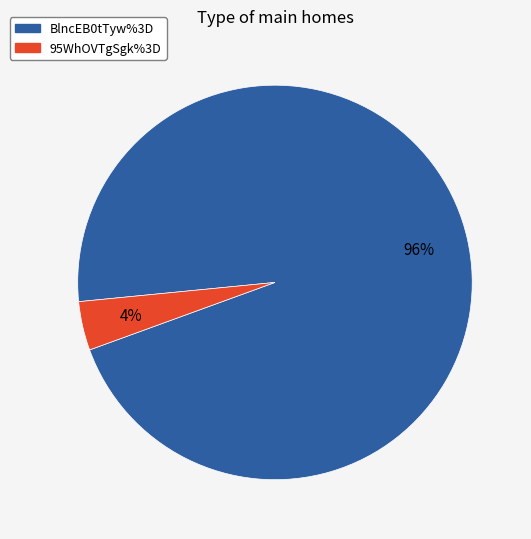

Between 95WhOVTgSgk%3D and BlncEB0tTyw%3D, which is larger?

BlncEB0tTyw%3D